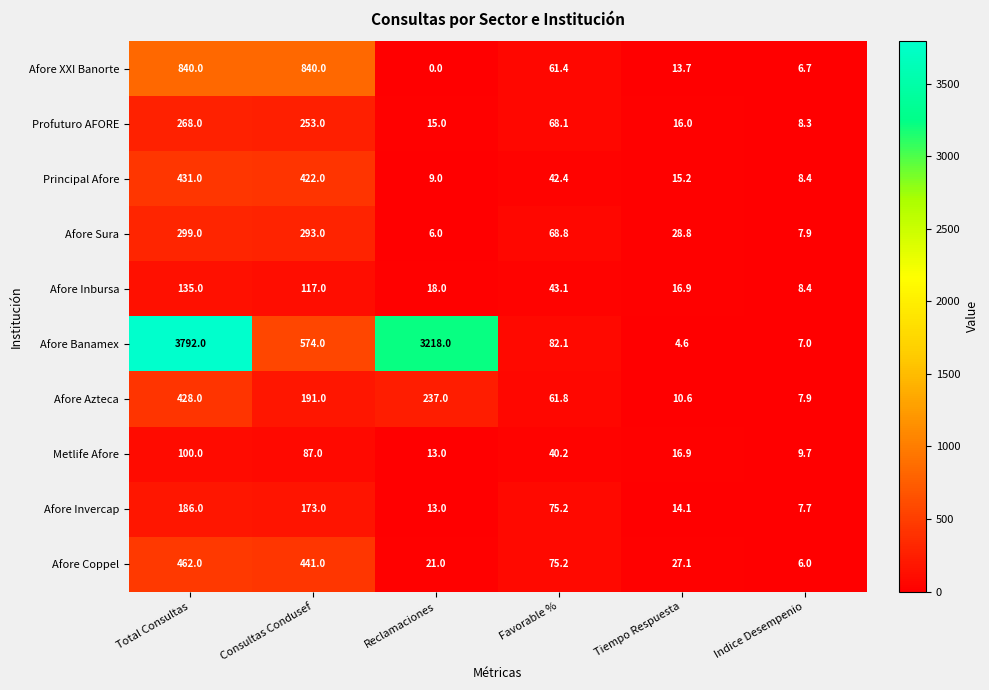

List the labels in order of Afore Sura value, largest first.

Total Consultas, Consultas Condusef, Favorable %, Tiempo Respuesta, Indice Desempenio, Reclamaciones